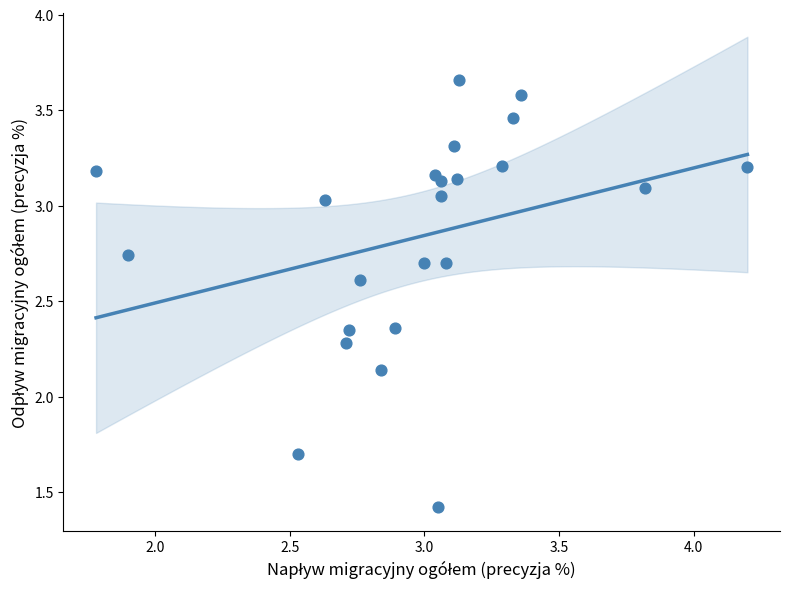

What is the range of Y values (max minus min)?

2.2